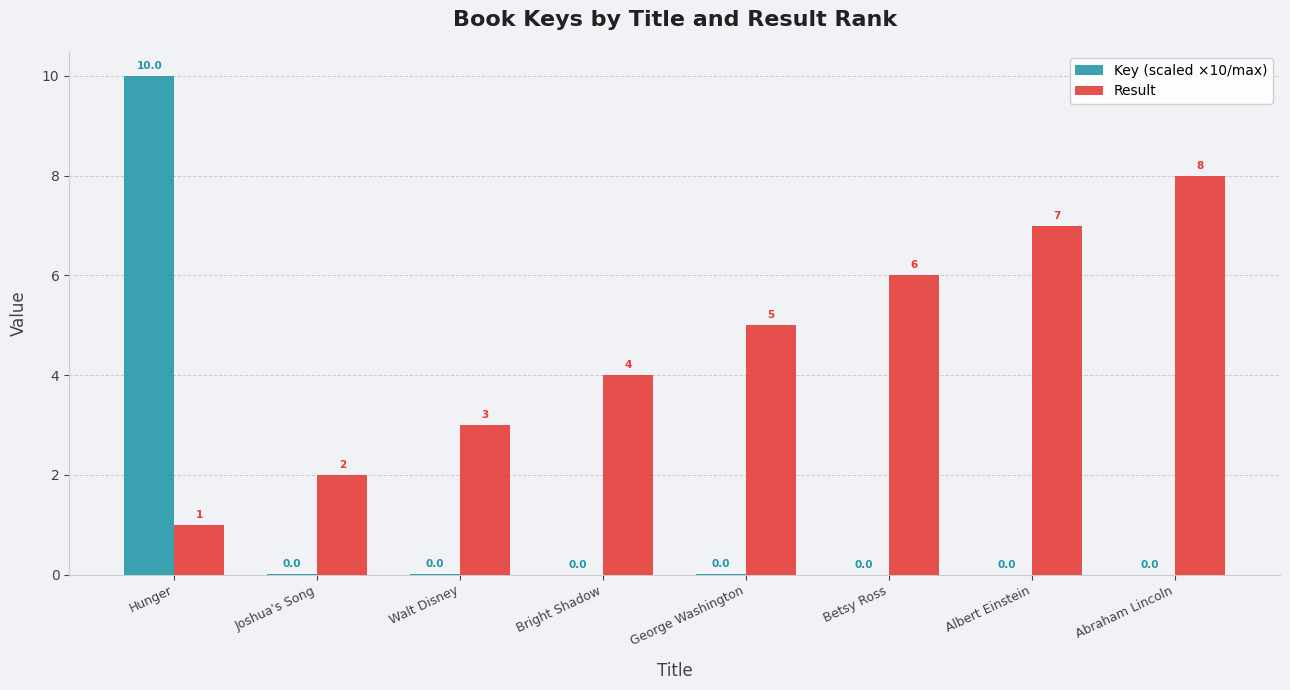

At which category is the sum across all series the highest?

Hunger